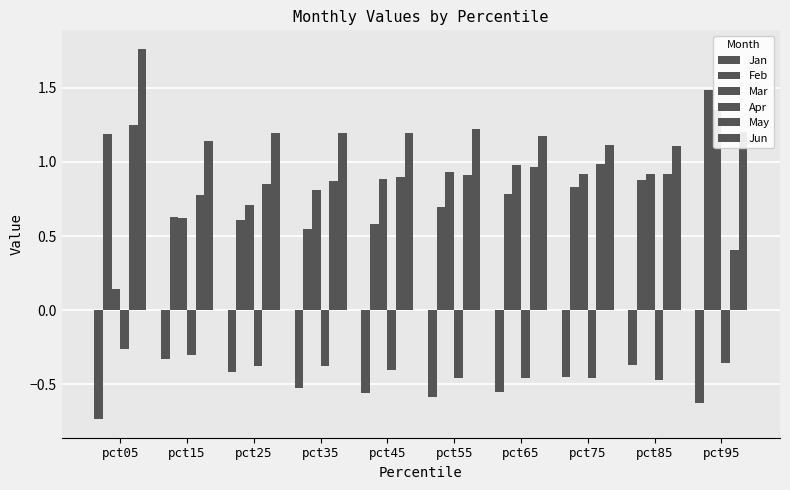

What is the difference between the highest and lowest values at pct45?

1.8